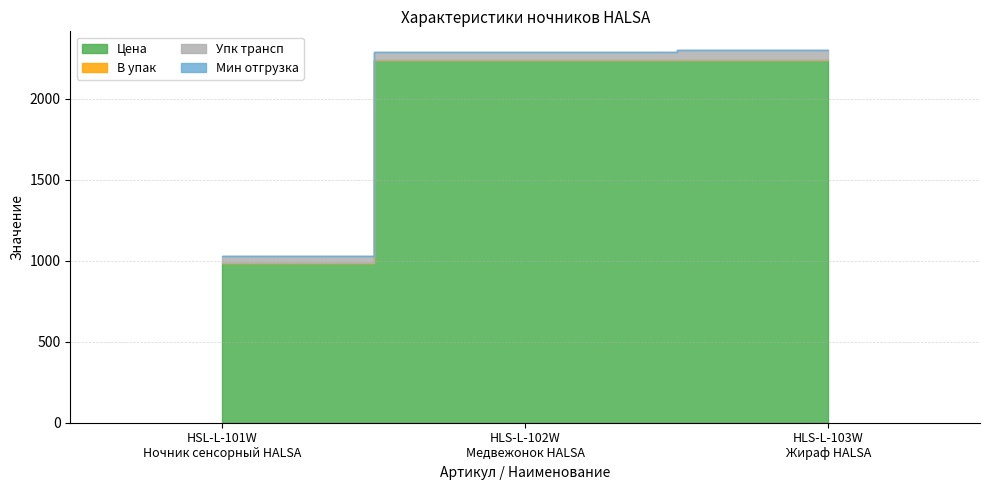

What is the lowest value of the В упак series?

1.0